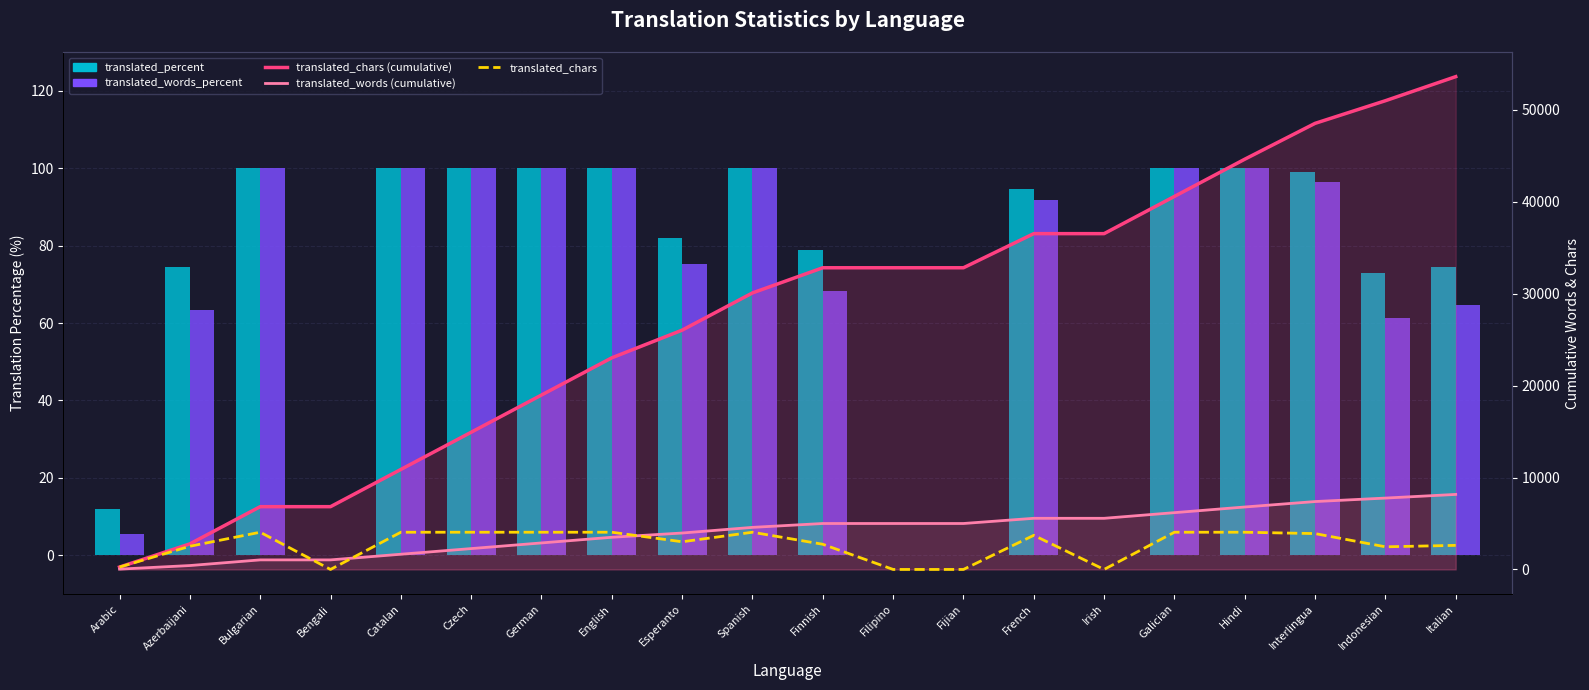

Is the value of translated_words (cumulative) at Arabic greater than the value of translated_words_percent at Catalan?

No